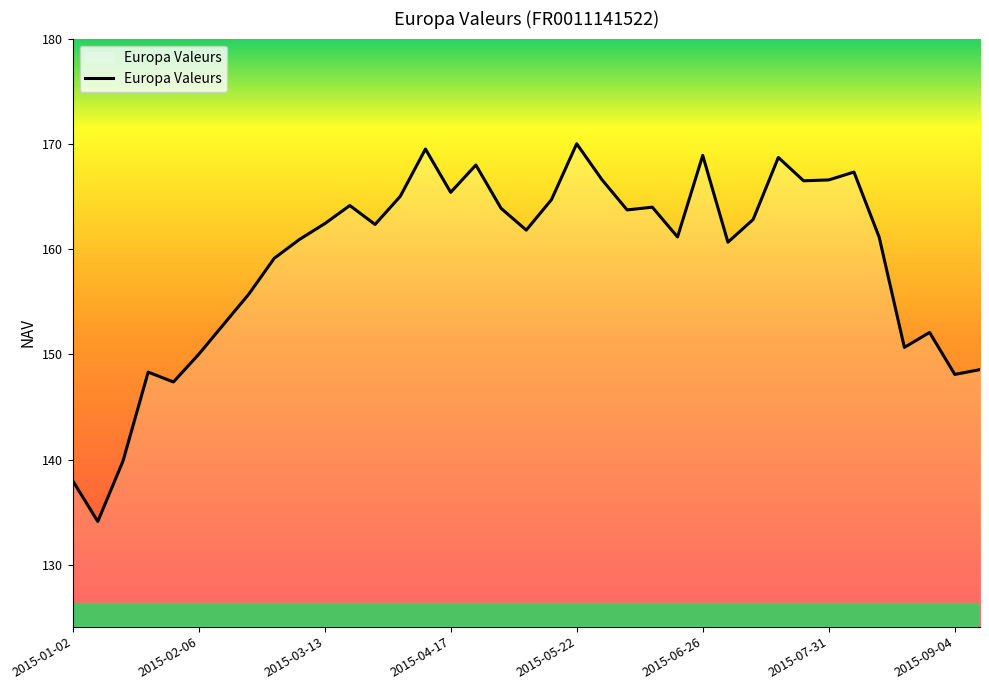

What is the minimum value shown in the chart?

134.1